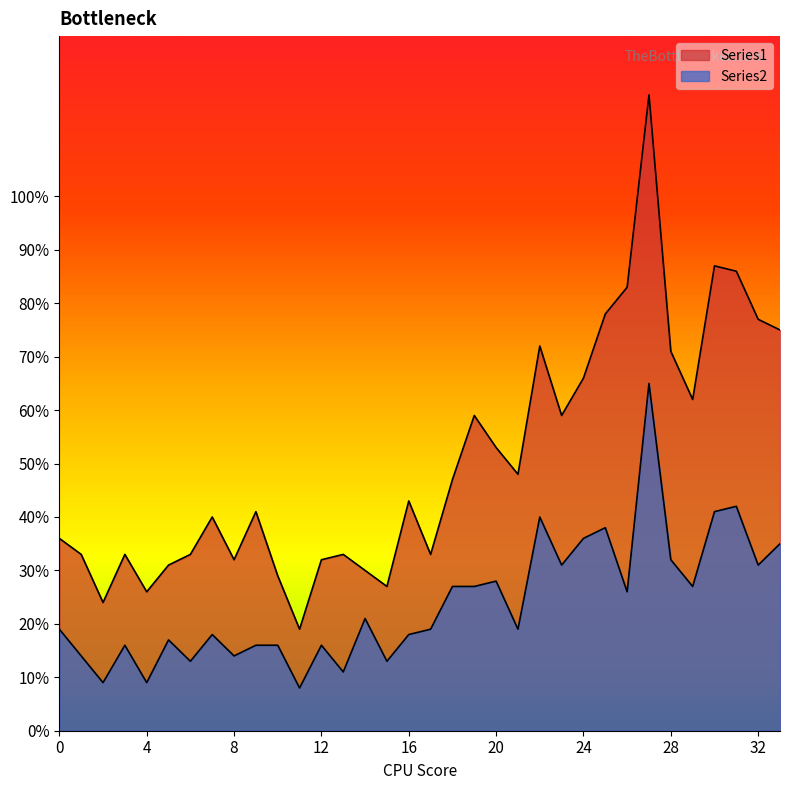

What are all the series names shown in the legend?

Series1, Series2